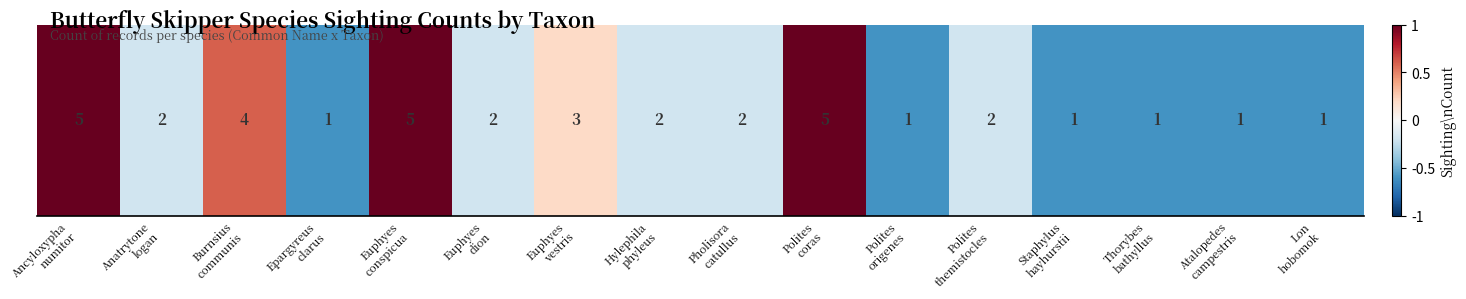

List the labels in order of value, smallest first.

Epargyreus
clarus, Polites
origenes, Staphylus
hayhurstii, Thorybes
bathyllus, Atalopedes
campestris, Lon
hobomok, Anatrytone
logan, Euphyes
dion, Hylephila
phyleus, Pholisora
catullus, Polites
themistocles, Euphyes
vestris, Burnsius
communis, Ancyloxypha
numitor, Euphyes
conspicua, Polites
coras